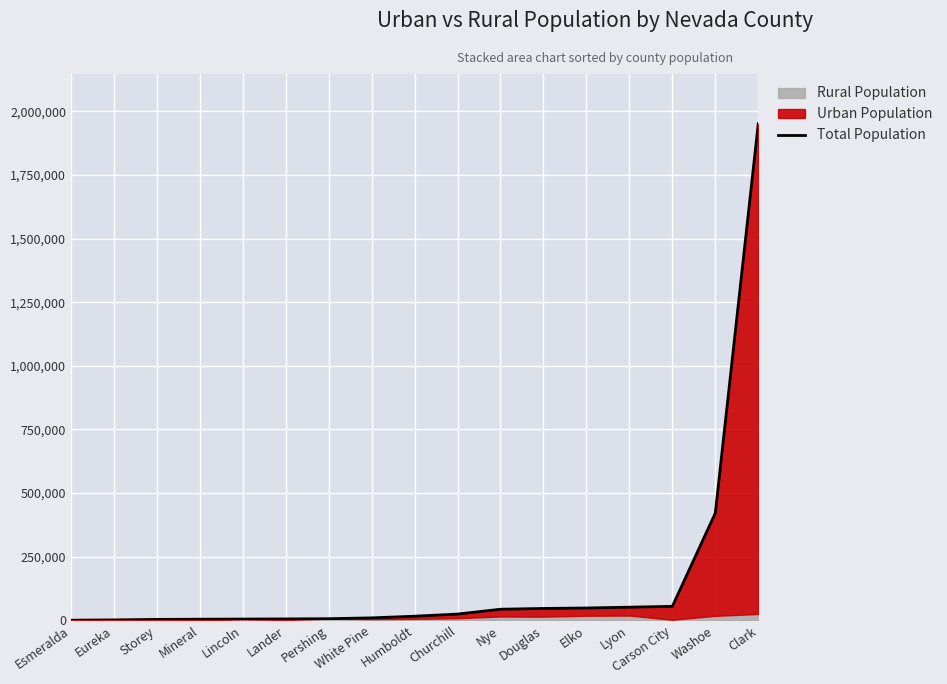

The value at Douglas is 64720. True or false?

False